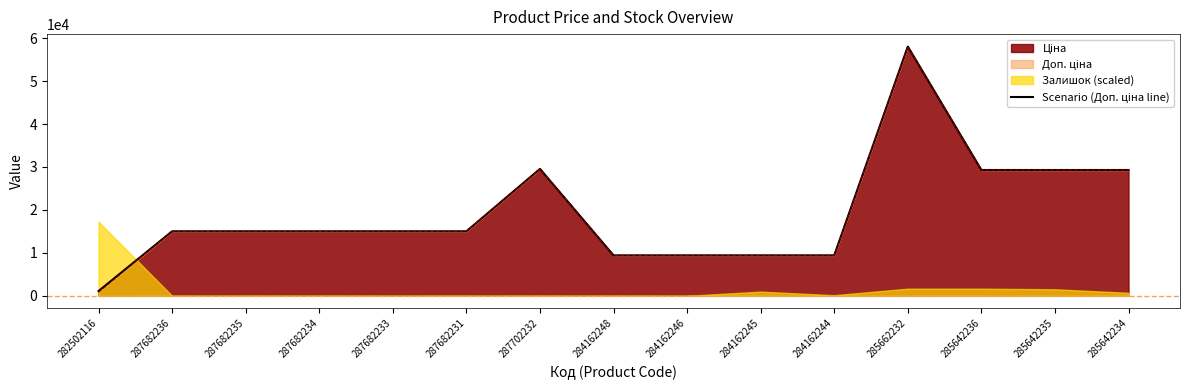

What is the average value?

19289.1